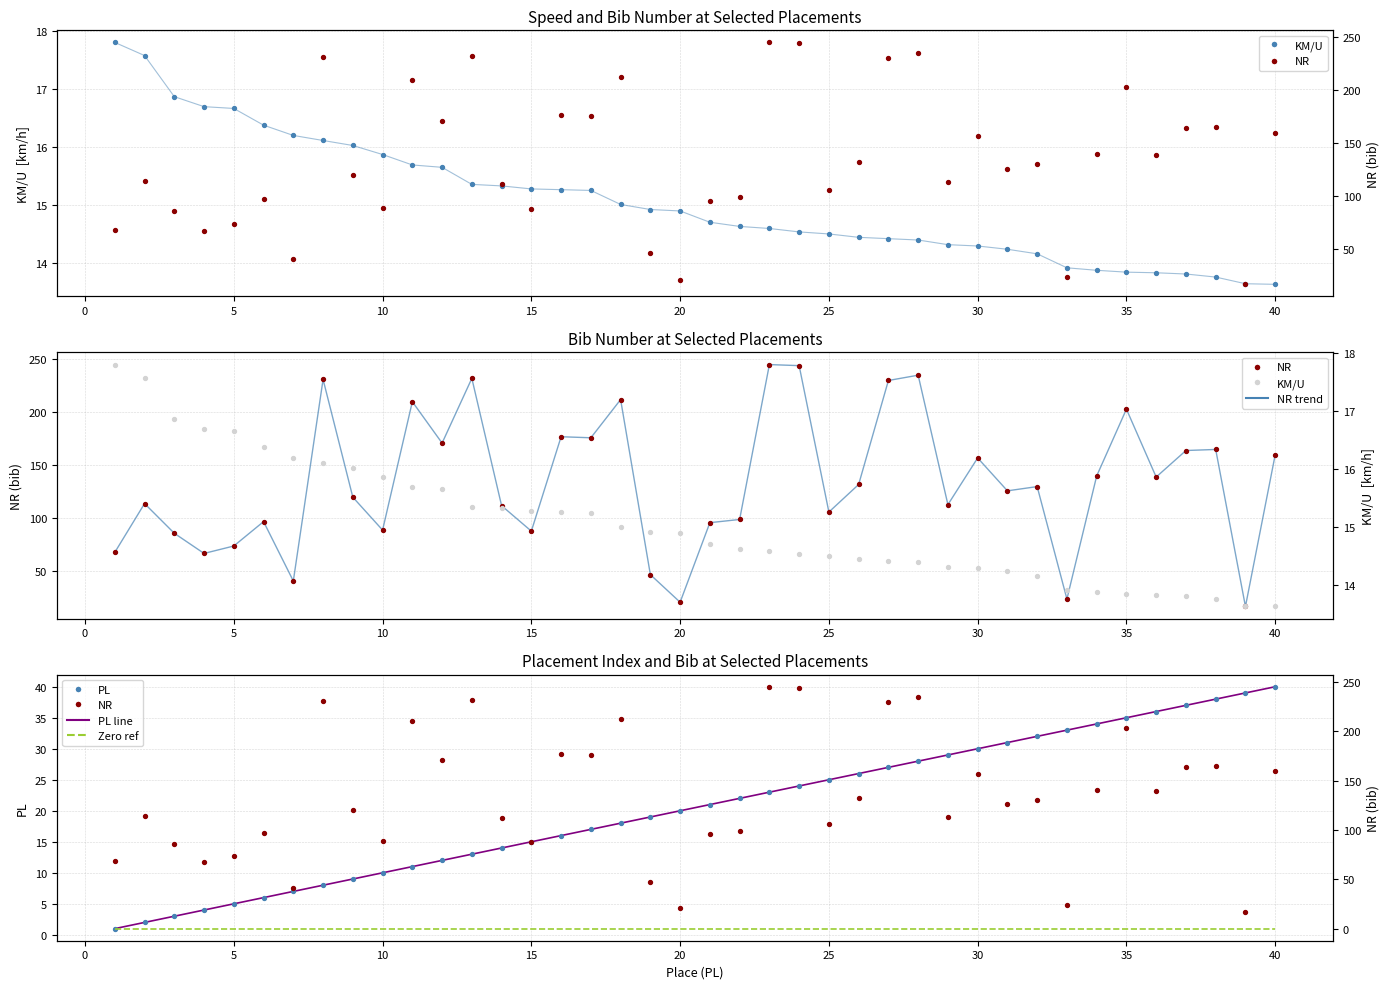

Which series contains the lowest Y value?

Zero ref